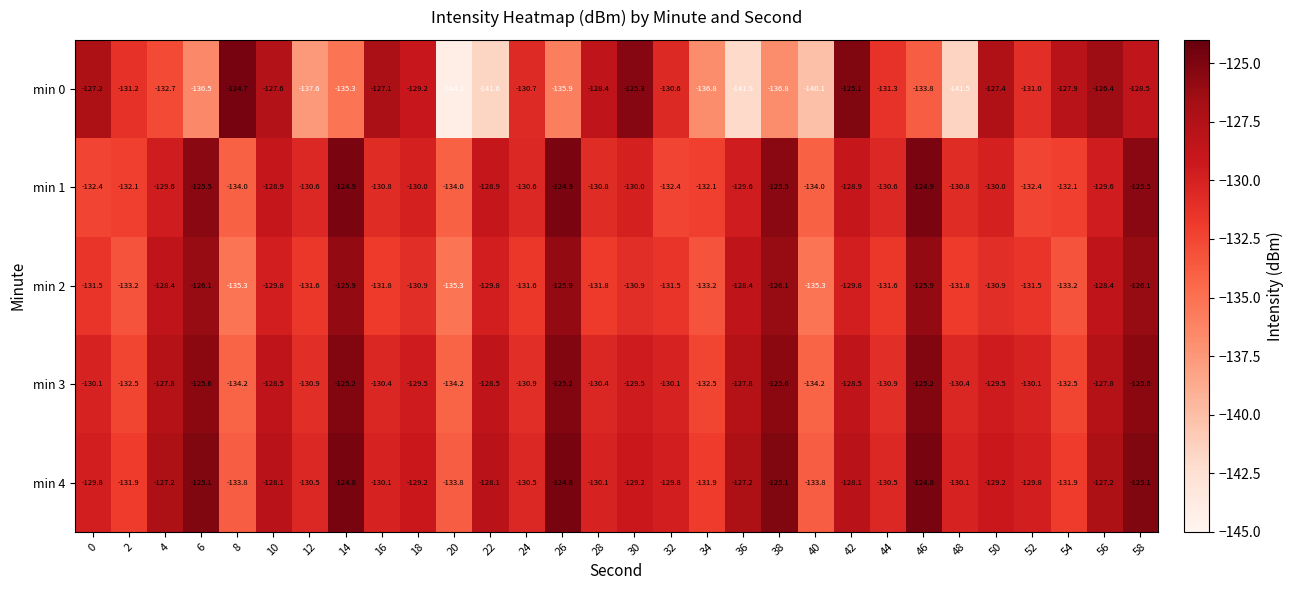

Which label corresponds to the largest value in the chart?

8